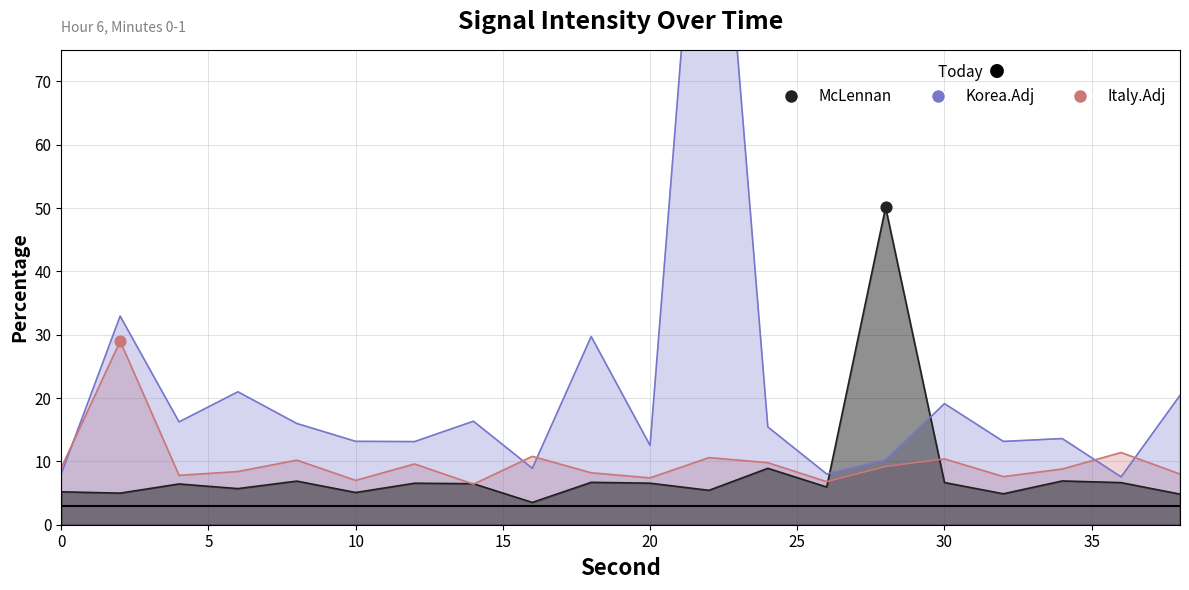

Which series has the largest total across all categories?

Korea.Adj_line